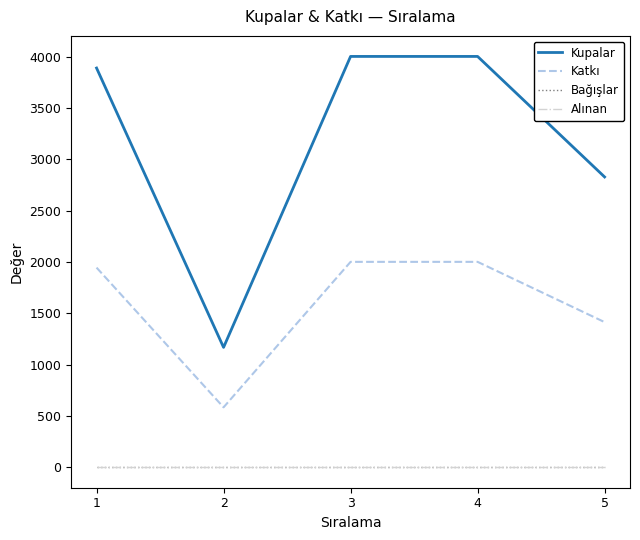

Is this an area chart (filled region under the line)?

No